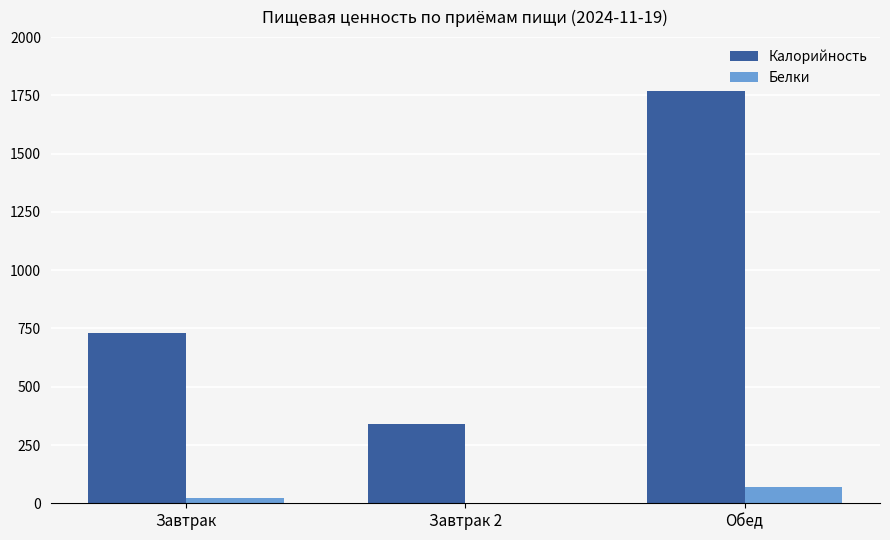

True or false: Калорийность has a value of 3158 at Обед.

False